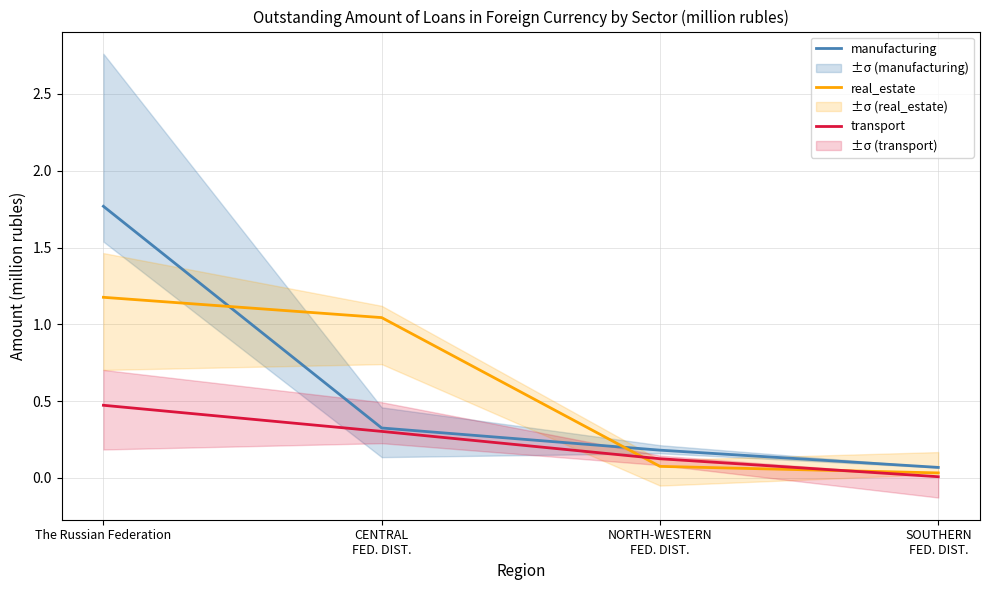

Rank the categories by transport value from lowest to highest.

SOUTHERN
FED. DIST., NORTH-WESTERN
FED. DIST., CENTRAL
FED. DIST., The Russian Federation